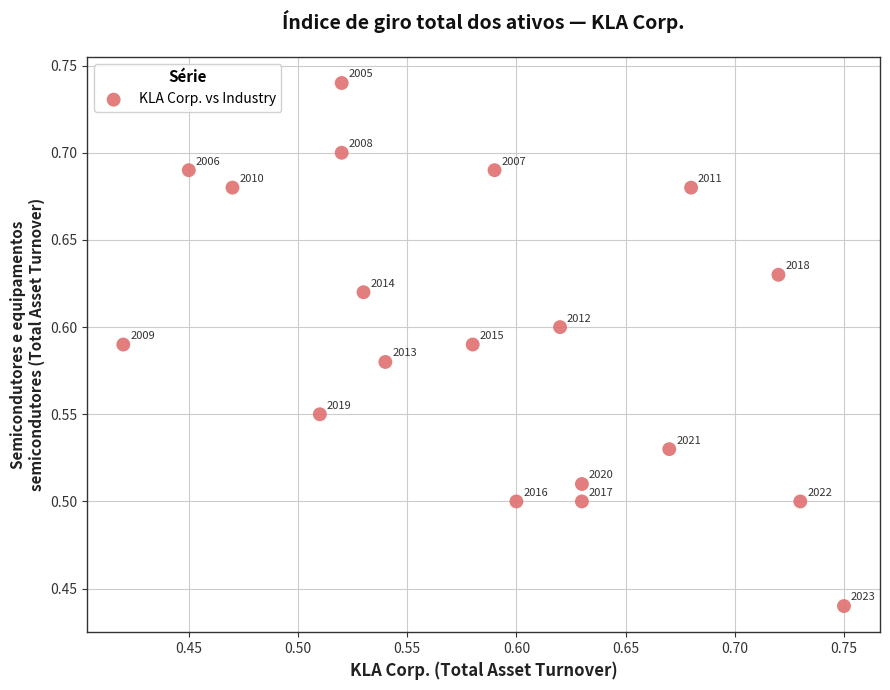

What is the range of Y values (max minus min)?

0.3